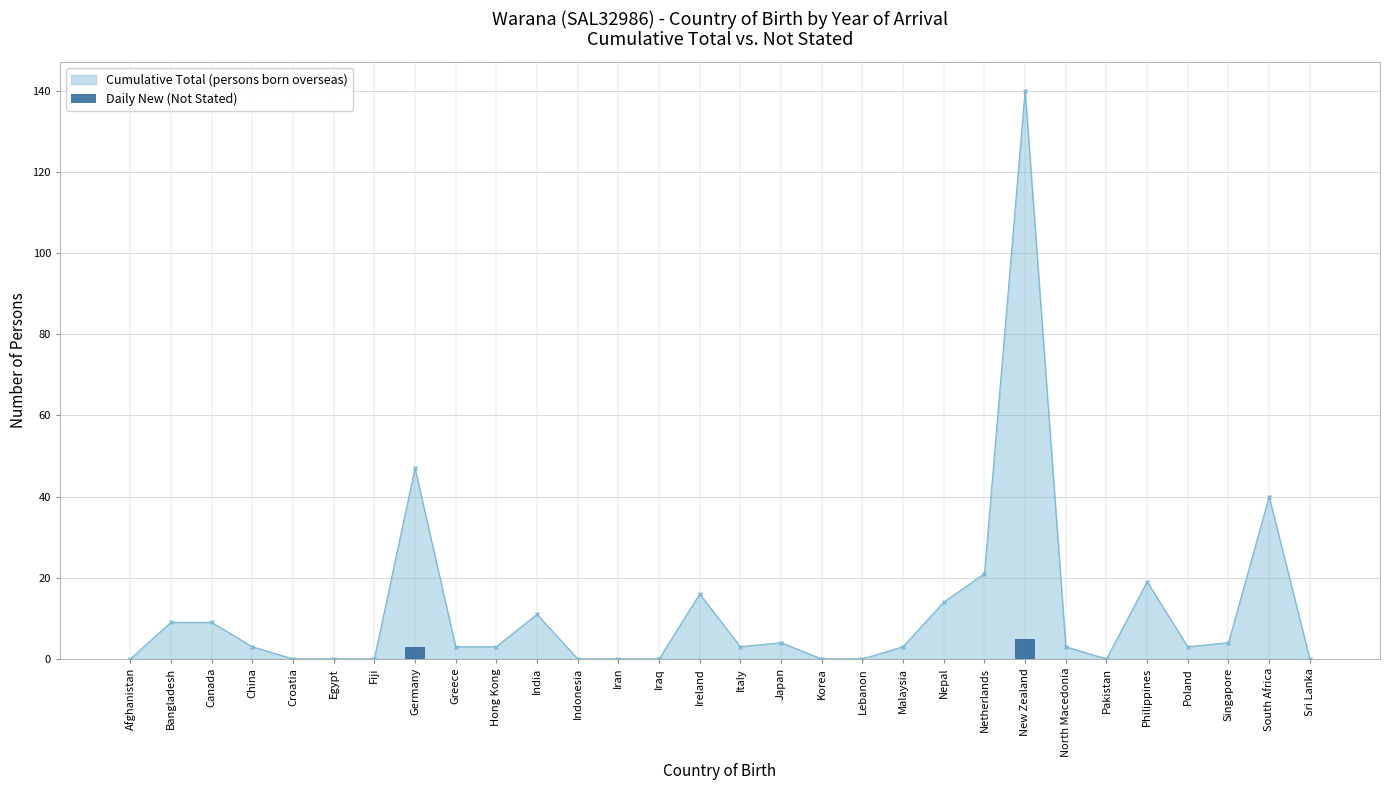

Reading left to right, extract all data points from this chart.

0	0	0	0	0	0	0	3	0	0	0	0	0	0	0	0	0	0	0	0	0	0	5	0	0	0	0	0	0	0